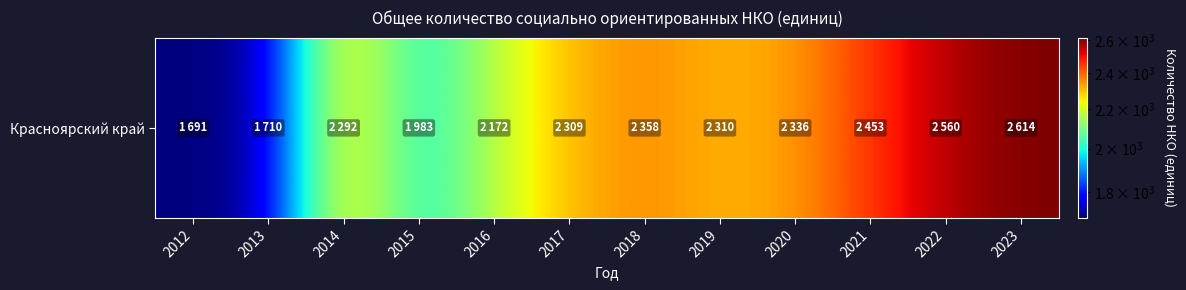

Reading right to left, extract all data points from this chart.

2023=2614	2022=2560	2021=2453	2020=2336	2019=2310	2018=2358	2017=2309	2016=2172	2015=1983	2014=2292	2013=1710	2012=1691